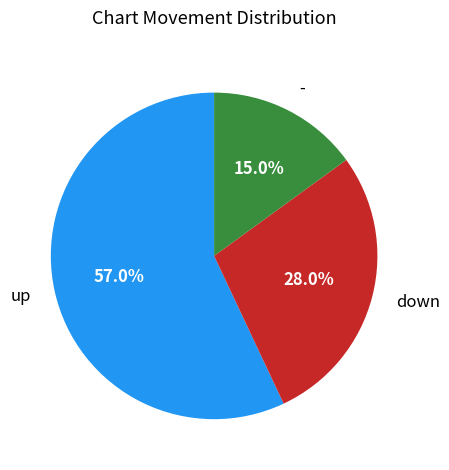

Count the number of slices in the pie.

3